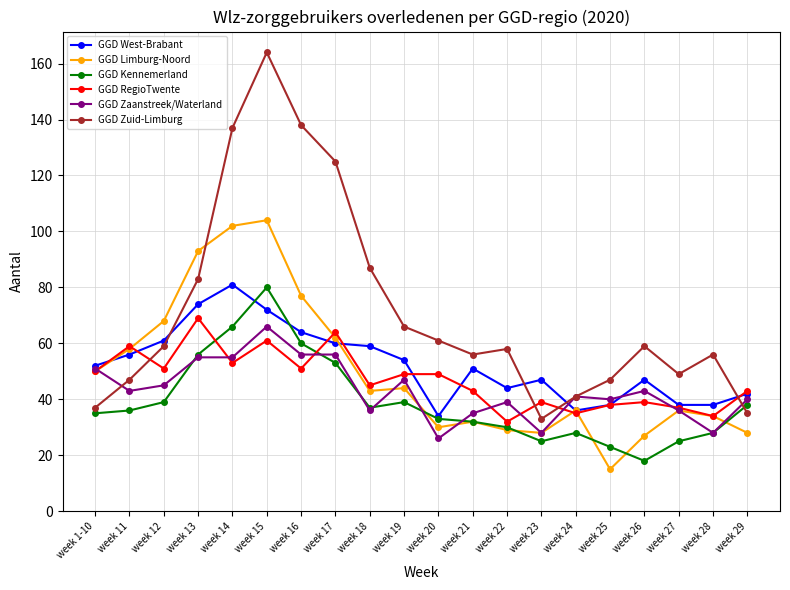

What is the label of the 4th point from the right?

week 26